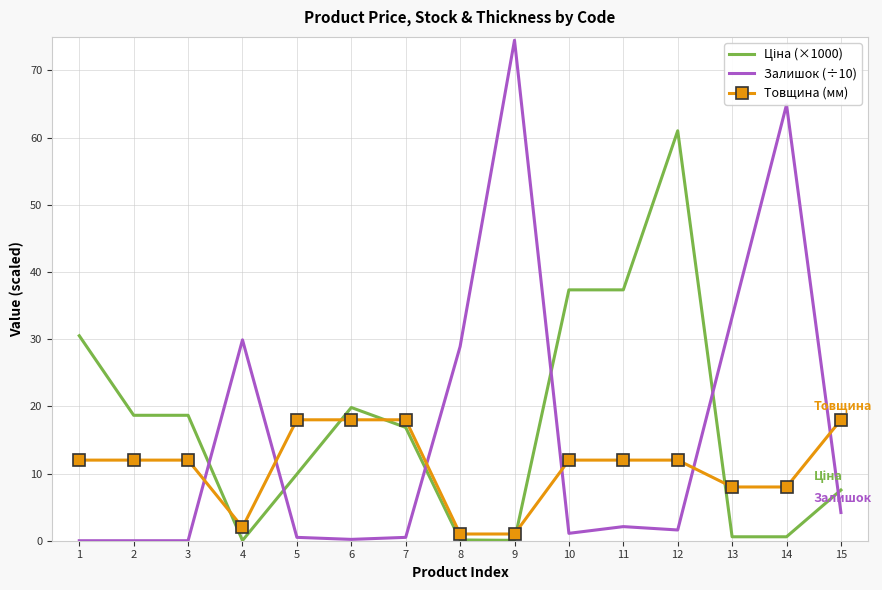

The Товщина (мм) series shows 21.3 at 3. True or false?

False